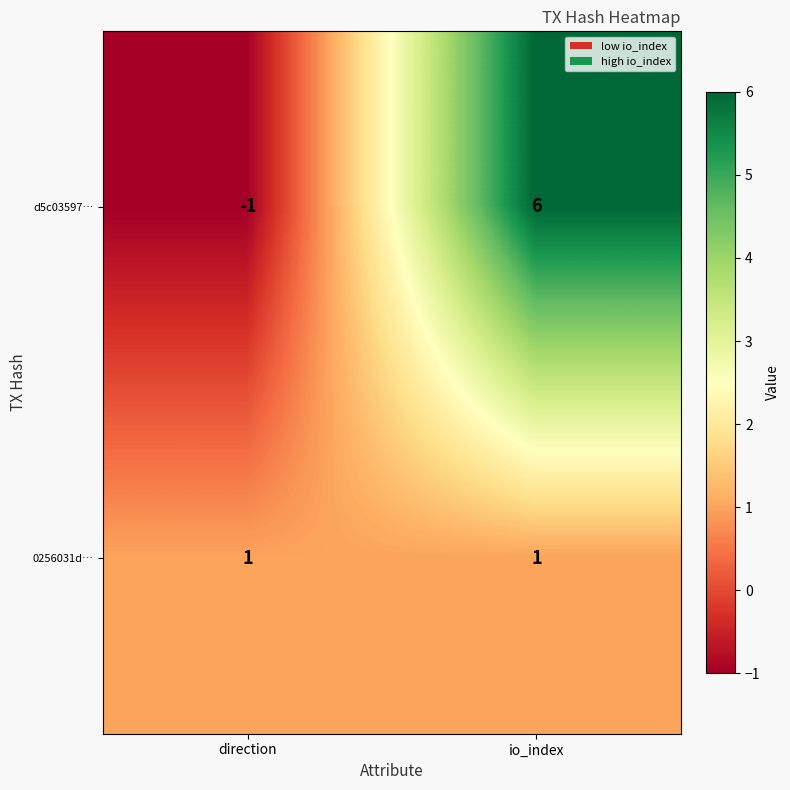

What is the sum of all d5c03597… values?

5